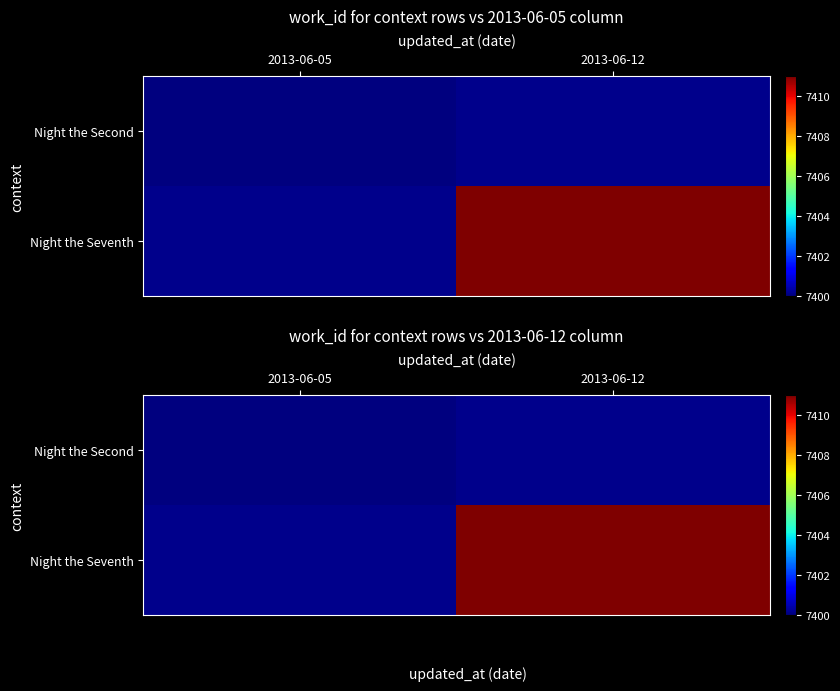

At how many categories does at least one series exceed 7406?

1